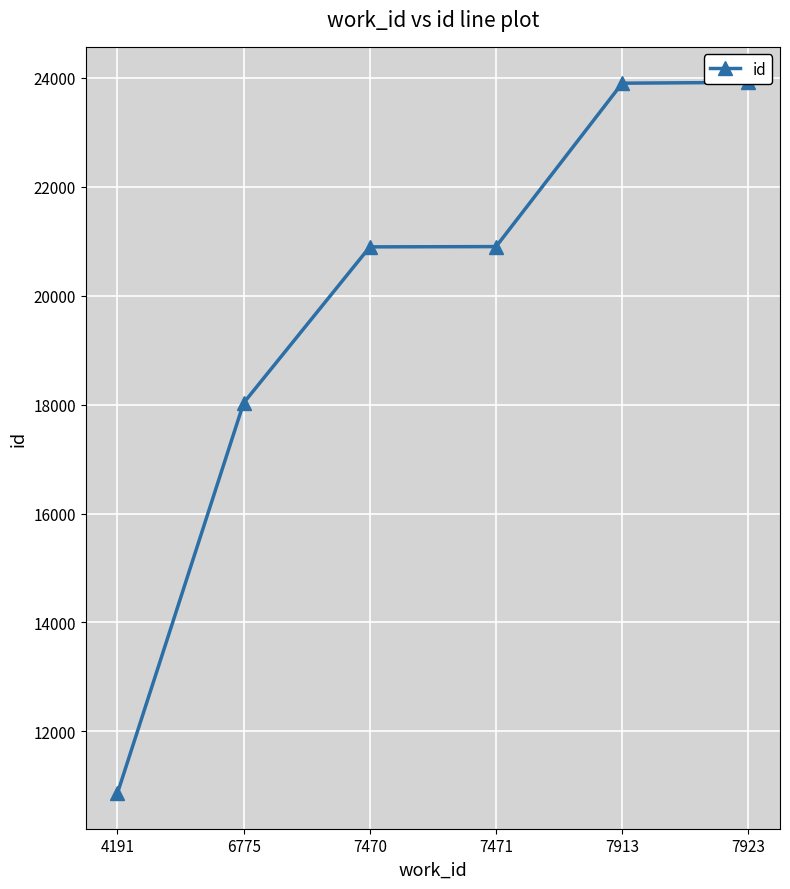

What value does the data have at 7923?

23918